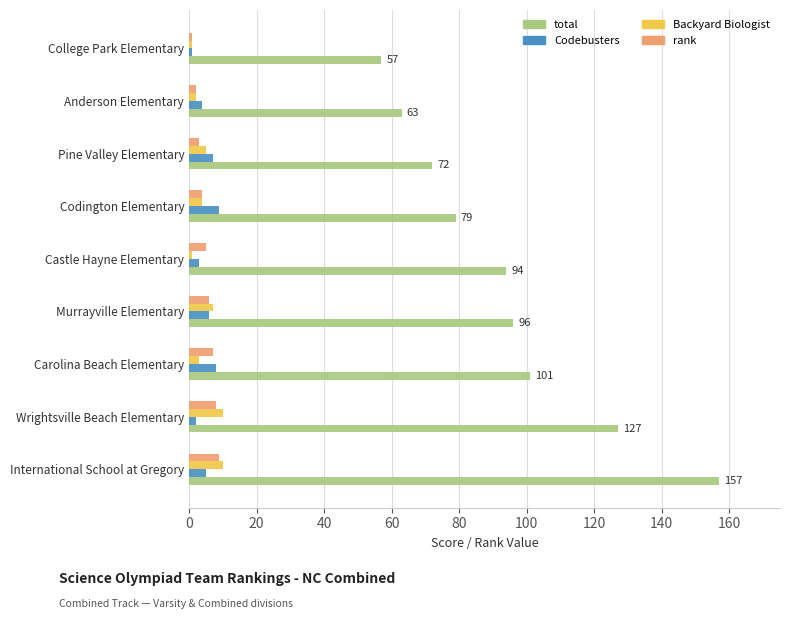

Read the Backyard Biologist value at International School at Gregory.

10